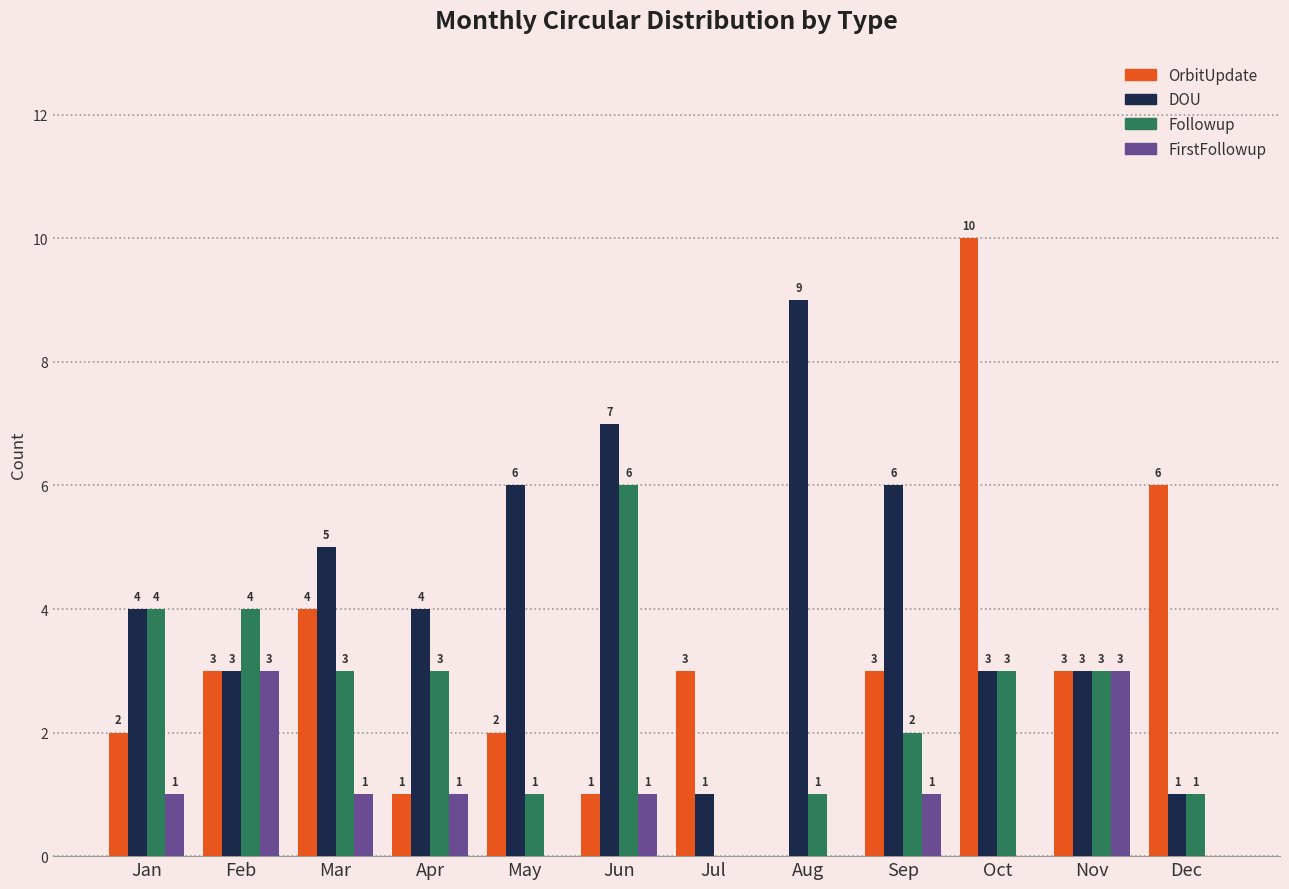

Reading left to right, list all the values displayed in this chart.

OrbitUpdate: 2	3	4	1	2	1	3	0	3	10	3	6
DOU: 4	3	5	4	6	7	1	9	6	3	3	1
Followup: 4	4	3	3	1	6	0	1	2	3	3	1
FirstFollowup: 1	3	1	1	0	1	0	0	1	0	3	0